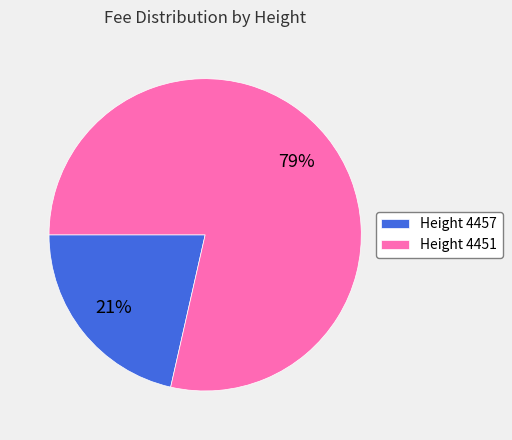

What is the ratio of the value at Height 4457 to the value at Height 4451?

0.3